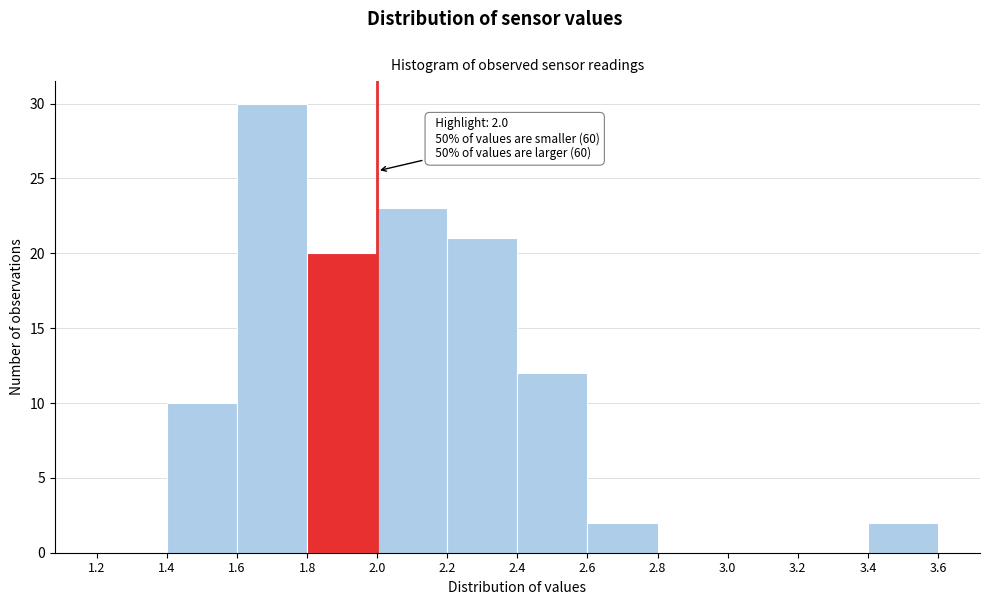

Over which range of the x-axis is the bar tallest?

1.6 to 1.8